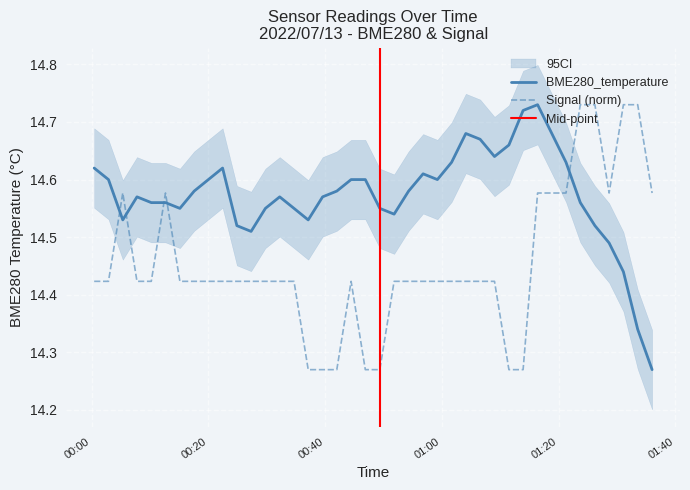

What is the total value across all series at 2022/07/13 01:09:01?

29.1